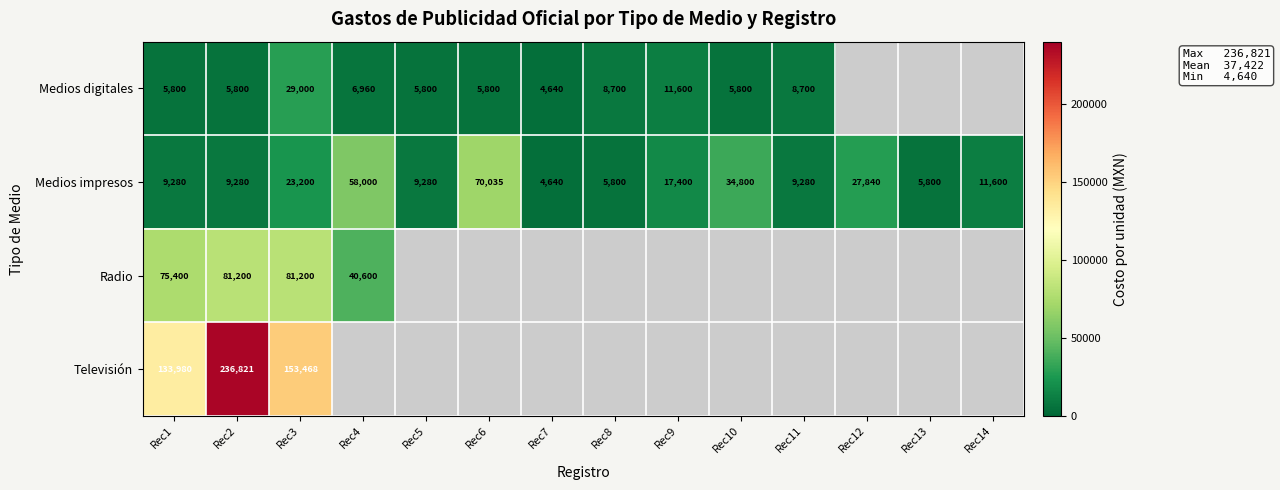

What is the difference between the highest and lowest values at Rec1?

128180.0